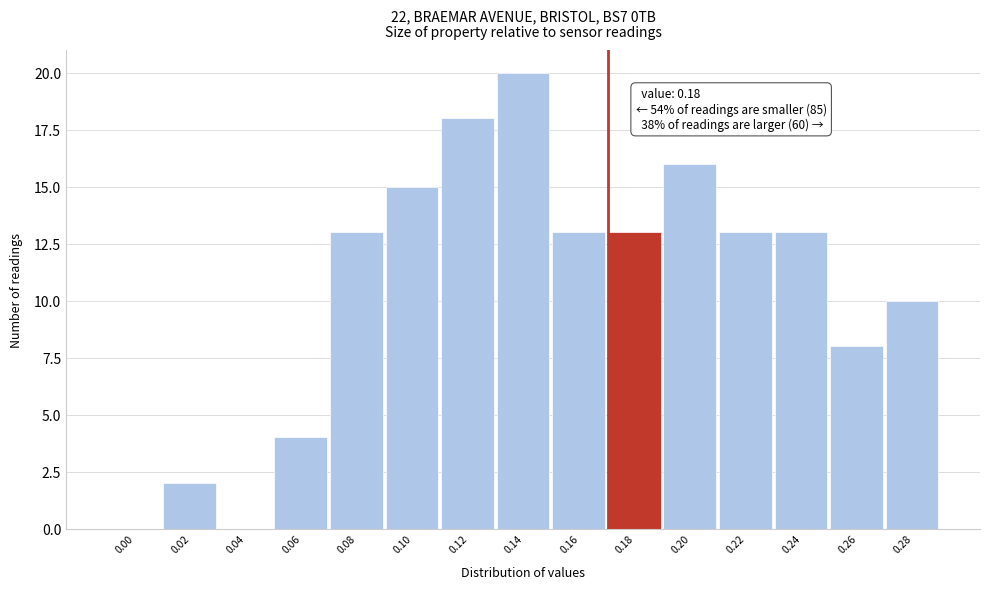

Reading right to left, transcribe all the data shown in this chart.

0.28=10	0.26=8	0.24=13	0.22=13	0.20=16	0.18=13	0.16=13	0.14=20	0.12=18	0.10=15	0.08=13	0.06=4	0.04=0	0.02=2	0.00=0